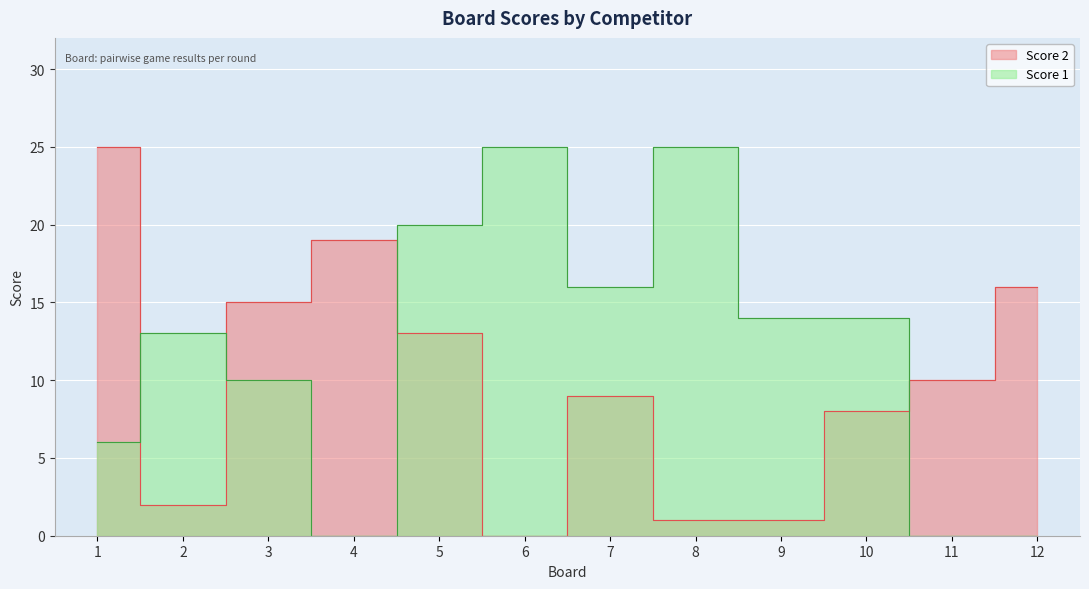

What is the total value across all series at 2?

15